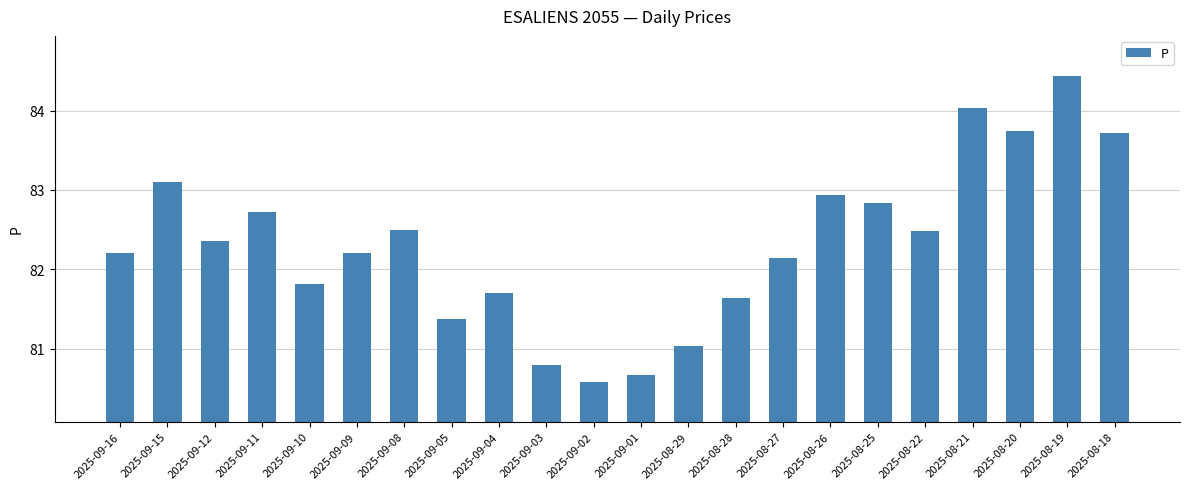

What is the difference between the maximum and minimum values?

3.9